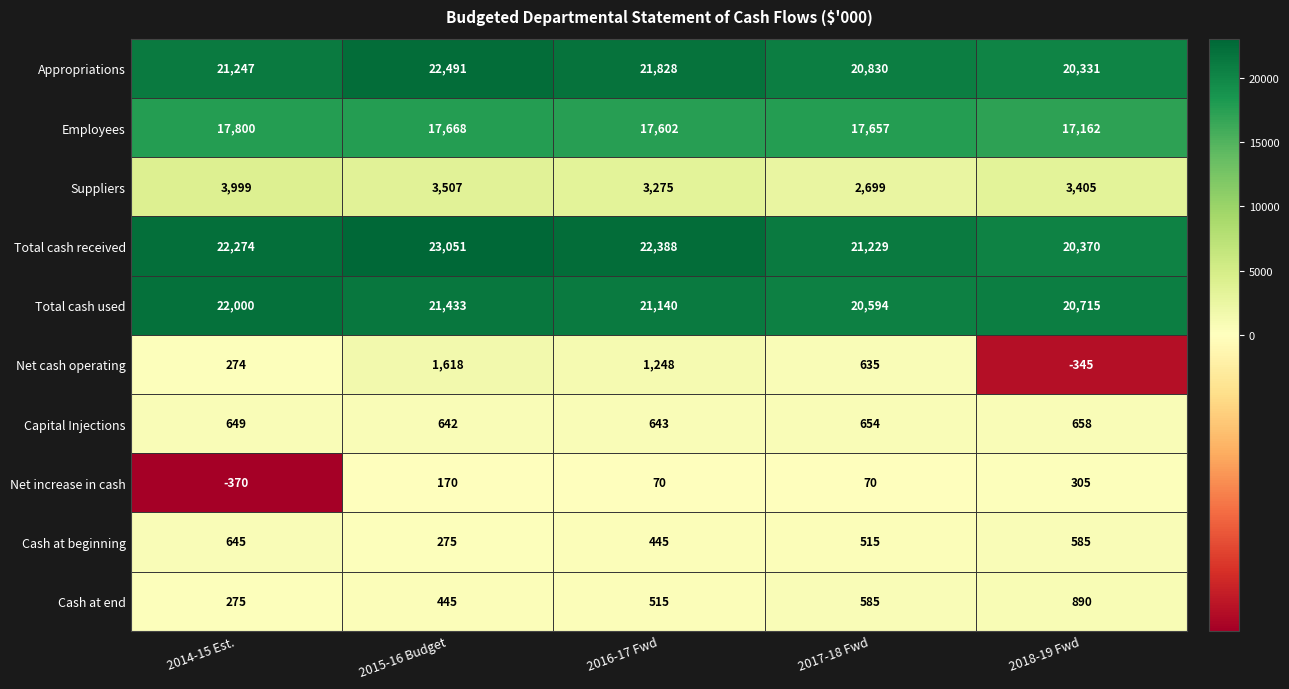

At which label does Suppliers first exceed 3405?

2014-15 Est.